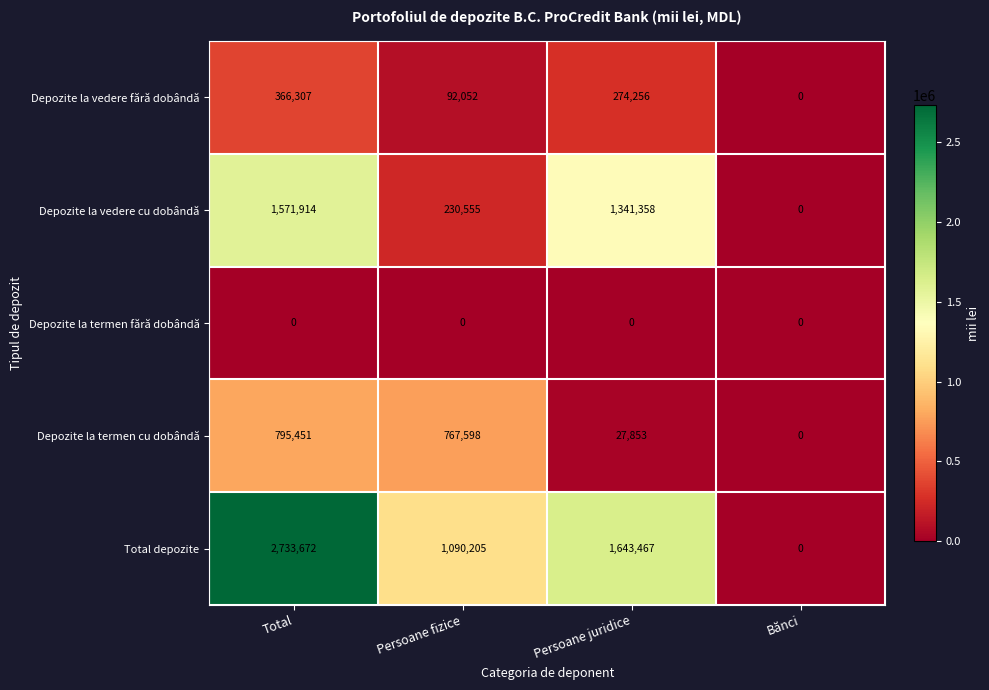

Where is Depozite la vedere fără dobândă nearest to the value 183153?

Persoane fizice